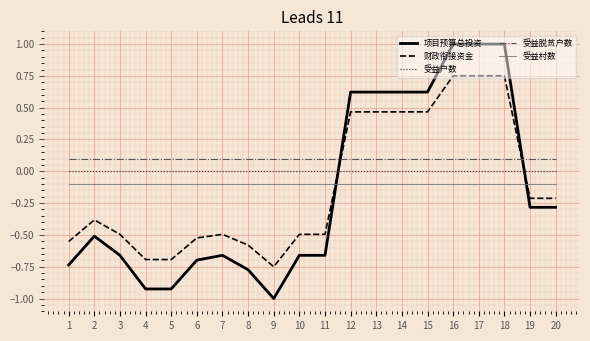

What is the difference between the 财政衔接资金 values at 9 and 17?

1.5